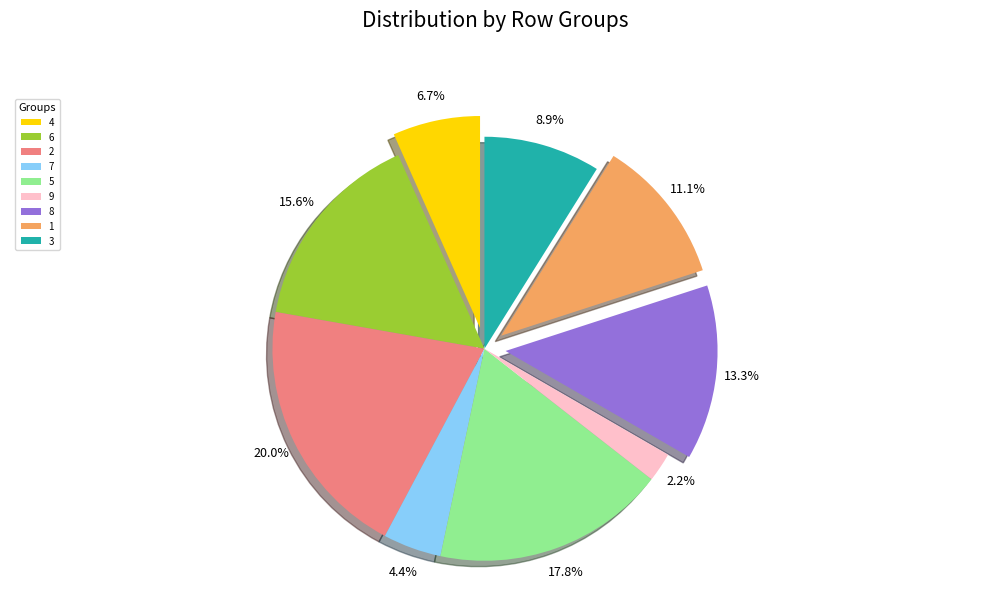

Is there any slice that represents more than half of the pie?

No